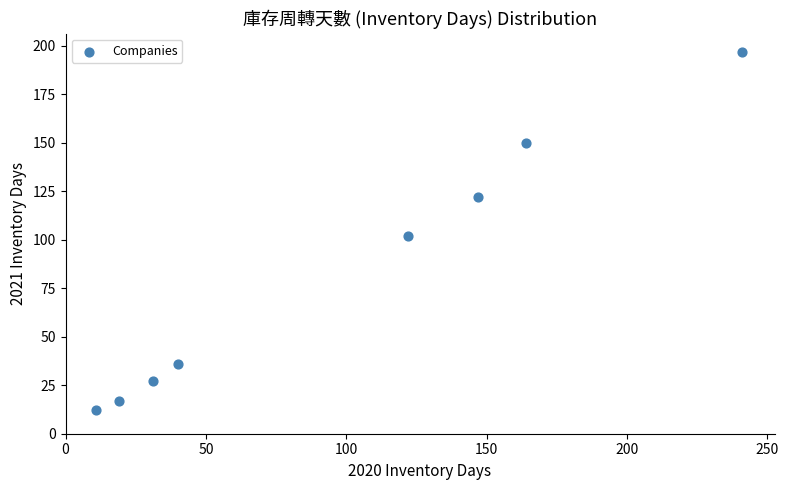

What is the range of Y values (max minus min)?

185